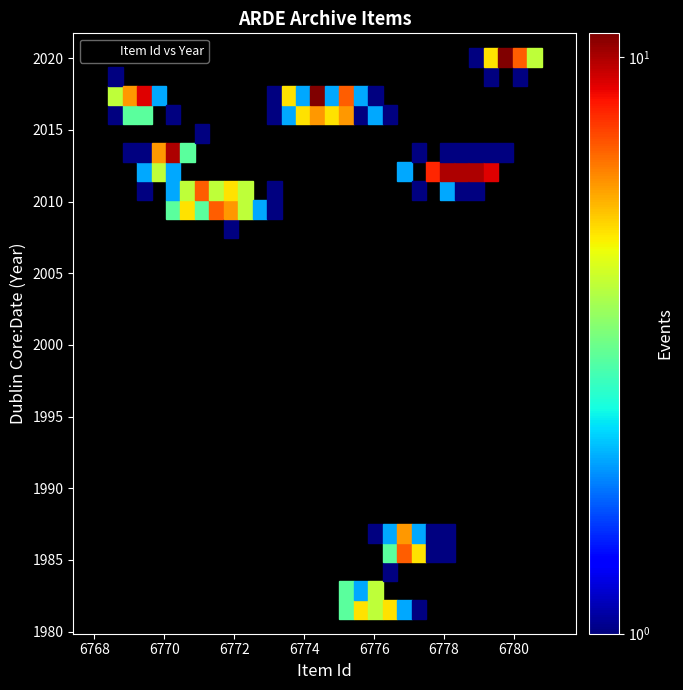

What is the average Y value?

2009